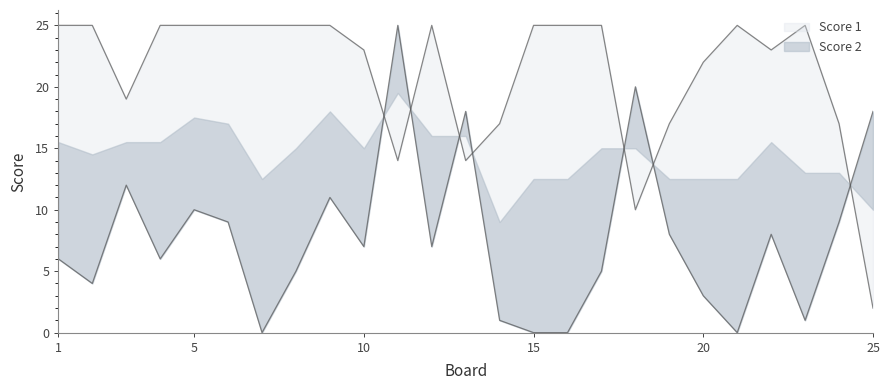

Reading left to right, extract all data points from this chart.

Score 1: 1=25	2=25	3=19	4=25	5=25	6=25	7=25	8=25	9=25	10=23	11=14	12=25	13=14	14=17	15=25	16=25	17=25	18=10	19=17	20=22	21=25	22=23	23=25	24=17	25=2
Score 2: 1=6	2=4	3=12	4=6	5=10	6=9	7=0	8=5	9=11	10=7	11=25	12=7	13=18	14=1	15=0	16=0	17=5	18=20	19=8	20=3	21=0	22=8	23=1	24=9	25=18